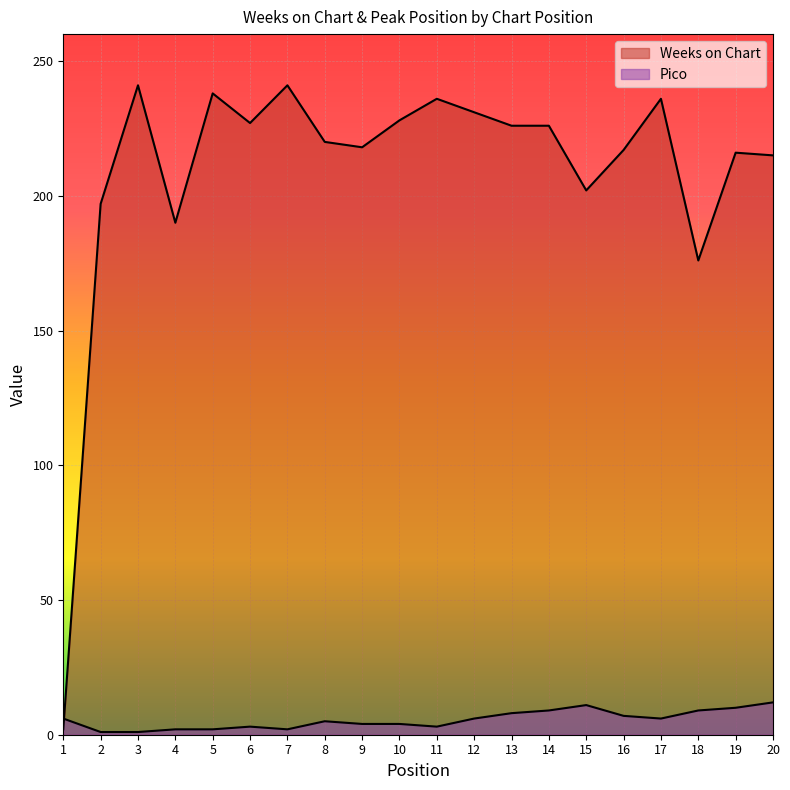

What is the lowest value of the Pico series?

1